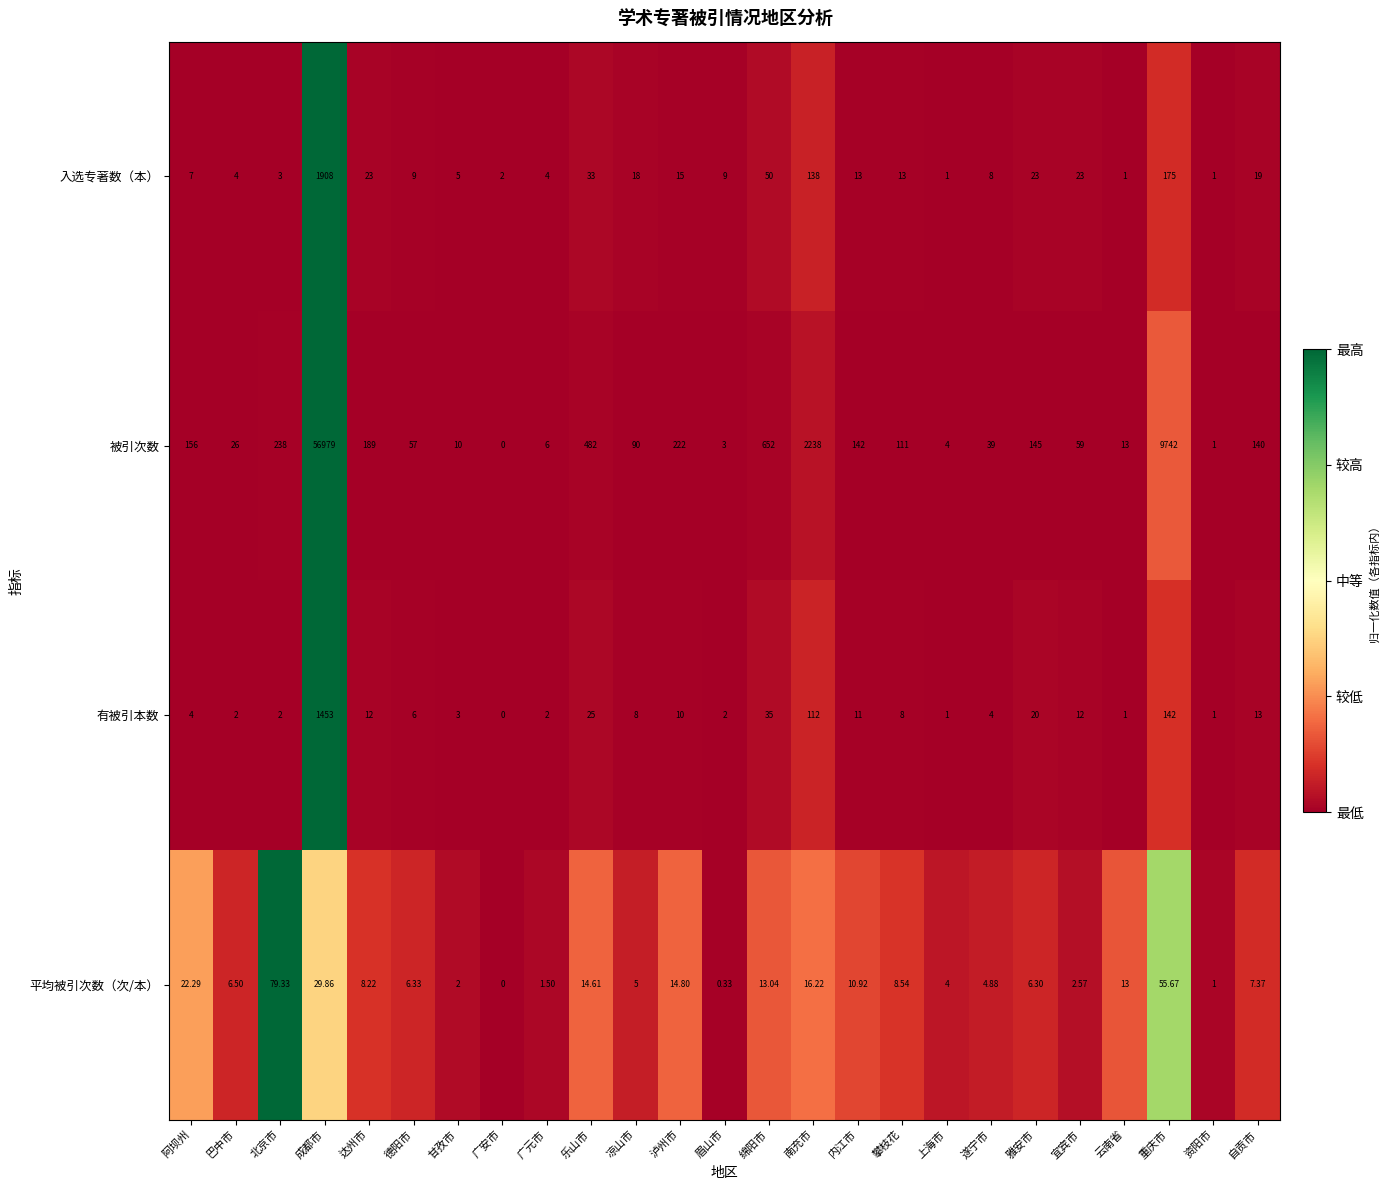

At which label is 被引次数 closest to 28489?

重庆市